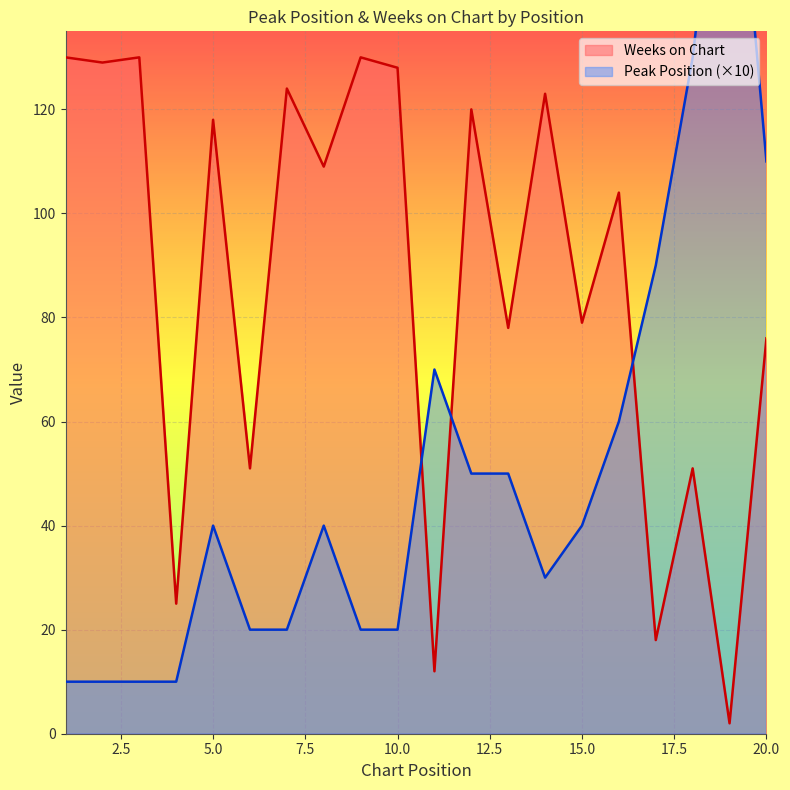

After their last crossing, which series has the higher values: Peak Position or Weeks on Chart?

Peak Position